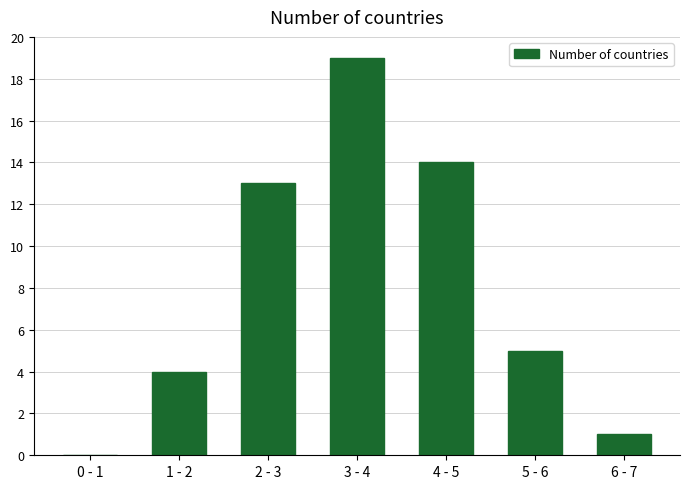

Reading right to left, list all the values displayed in this chart.

6 - 7=1	5 - 6=5	4 - 5=14	3 - 4=19	2 - 3=13	1 - 2=4	0 - 1=0